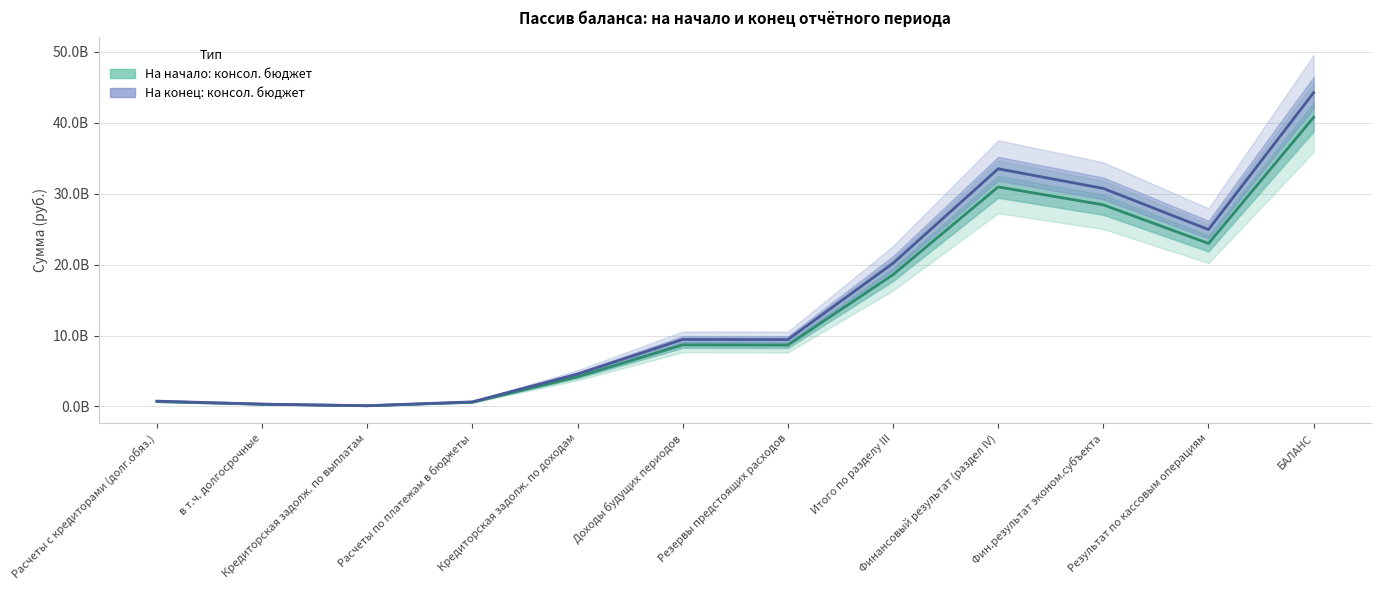

True or false: На конец: консол. бюджет and На начало: консол. бюджет cross at least once.

False